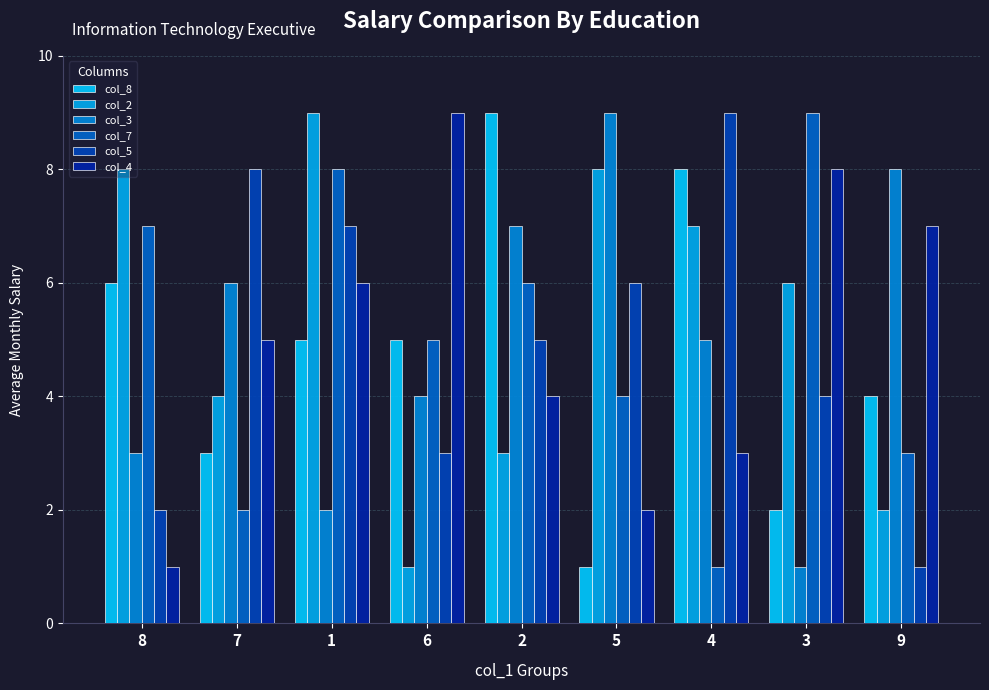

Reading right to left, list all the values displayed in this chart.

col_8: 9=4	3=2	4=8	5=1	2=9	6=5	1=5	7=3	8=6
col_2: 9=2	3=6	4=7	5=8	2=3	6=1	1=9	7=4	8=8
col_3: 9=8	3=1	4=5	5=9	2=7	6=4	1=2	7=6	8=3
col_7: 9=3	3=9	4=1	5=4	2=6	6=5	1=8	7=2	8=7
col_5: 9=1	3=4	4=9	5=6	2=5	6=3	1=7	7=8	8=2
col_4: 9=7	3=8	4=3	5=2	2=4	6=9	1=6	7=5	8=1